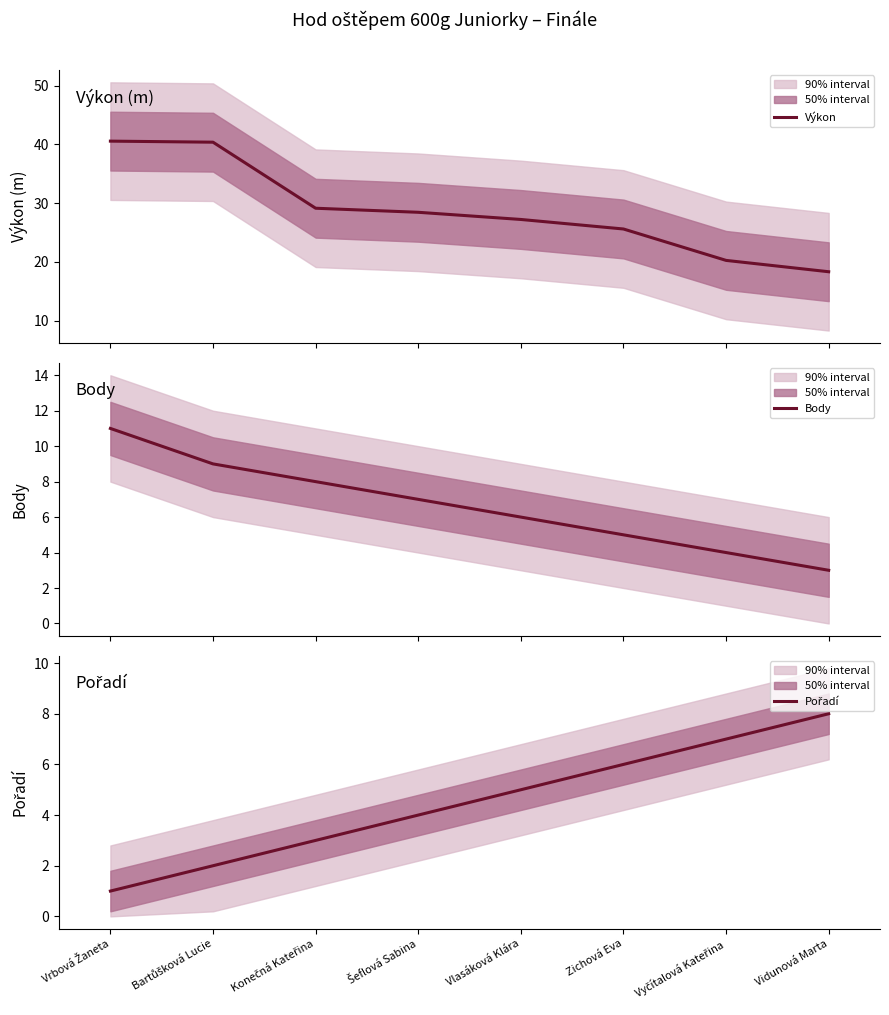

True or false: Body and Výkon intersect in this chart.

False